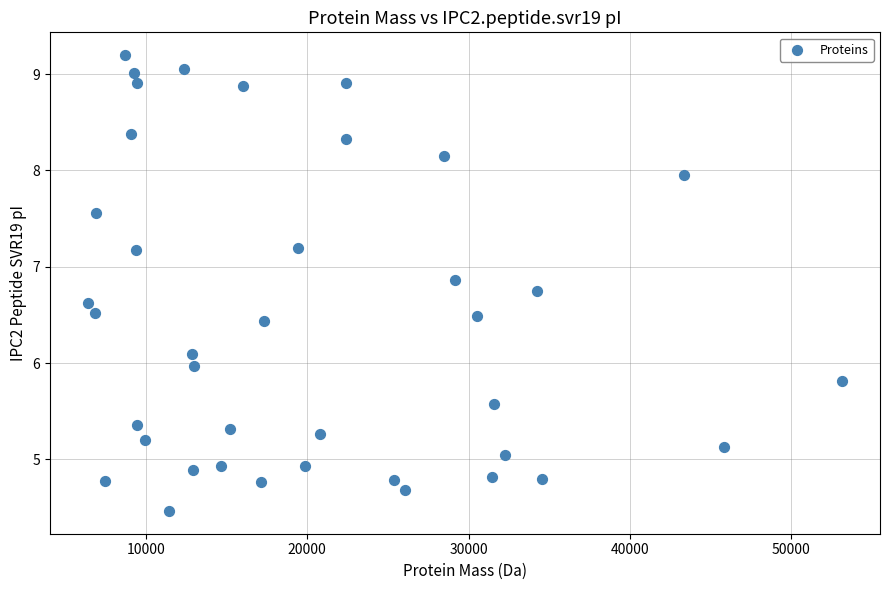

What is the range of Y values (max minus min)?

4.7